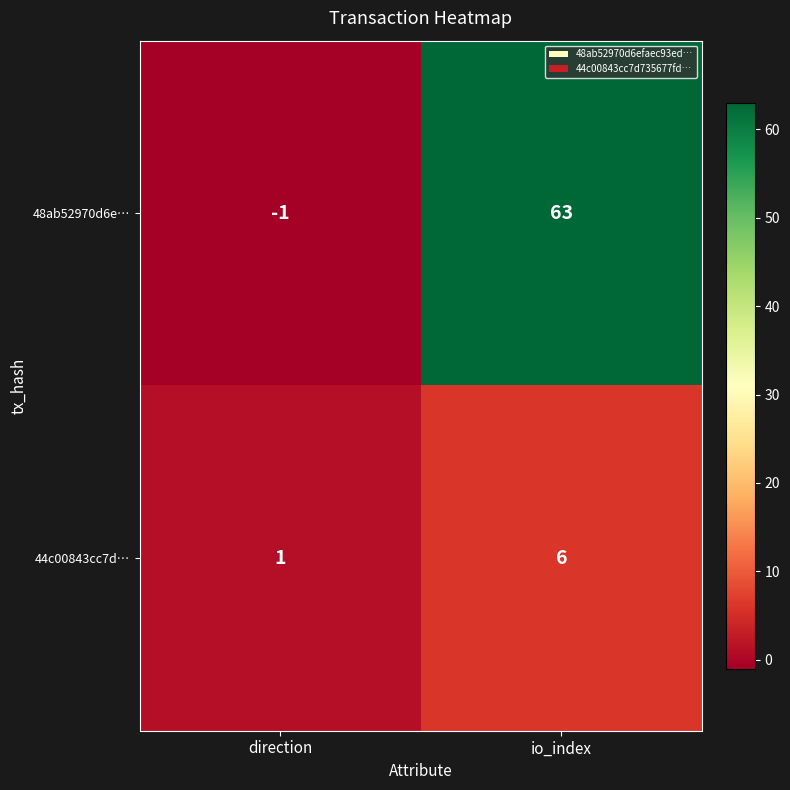

What is the average value of the 48ab52970d6e… series?

31